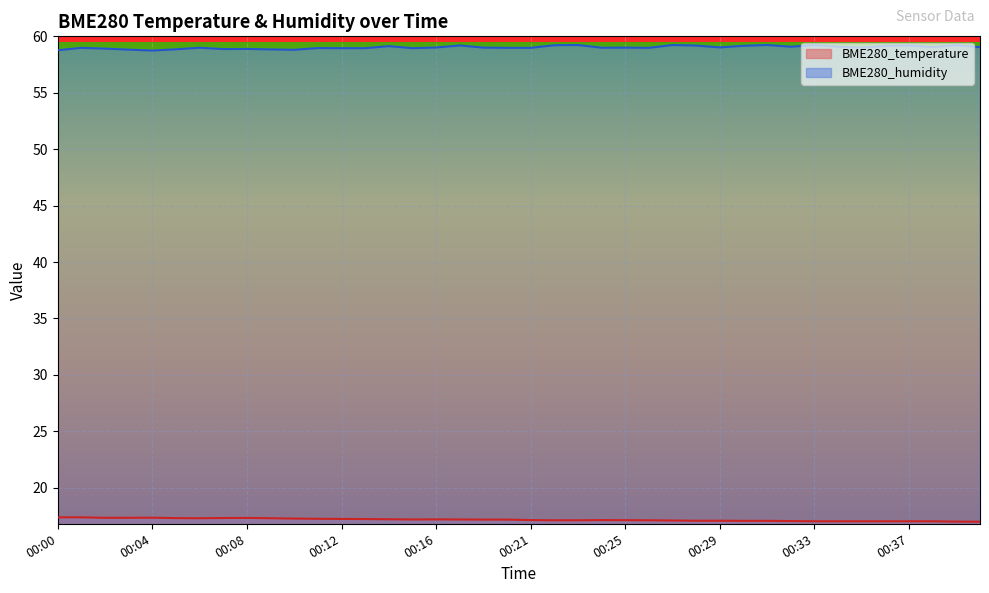

Reading right to left, list all the values displayed in this chart.

BME280_temperature: 00:40=17.0	00:39=17.0	00:38=17.0	00:37=17.0	00:36=17.0	00:35=17.0	00:34=17.0	00:33=17.0	00:32=17.0	00:31=17.1	00:30=17.1	00:29=17.1	00:28=17.1	00:27=17.1	00:26=17.1	00:25=17.1	00:24=17.1	00:23=17.1	00:22=17.1	00:21=17.1	00:20=17.2	00:18=17.2	00:17=17.2	00:16=17.2	00:15=17.2	00:14=17.2	00:13=17.2	00:12=17.2	00:11=17.2	00:10=17.3	00:09=17.3	00:08=17.3	00:07=17.3	00:06=17.3	00:05=17.3	00:04=17.3	00:03=17.3	00:02=17.3	00:01=17.4	00:00=17.4
BME280_humidity: 00:40=59.0	00:39=59.2	00:38=59.0	00:37=59.2	00:36=59.1	00:35=59.0	00:34=59.1	00:33=59.2	00:32=59.1	00:31=59.2	00:30=59.2	00:29=59.0	00:28=59.2	00:27=59.2	00:26=59.0	00:25=59.0	00:24=59.0	00:23=59.2	00:22=59.2	00:21=59.0	00:20=59.0	00:18=59.0	00:17=59.2	00:16=59.0	00:15=59.0	00:14=59.1	00:13=59.0	00:12=59.0	00:11=59.0	00:10=58.8	00:09=58.8	00:08=58.9	00:07=58.9	00:06=59.0	00:05=58.9	00:04=58.7	00:03=58.8	00:02=58.9	00:01=59.0	00:00=58.8